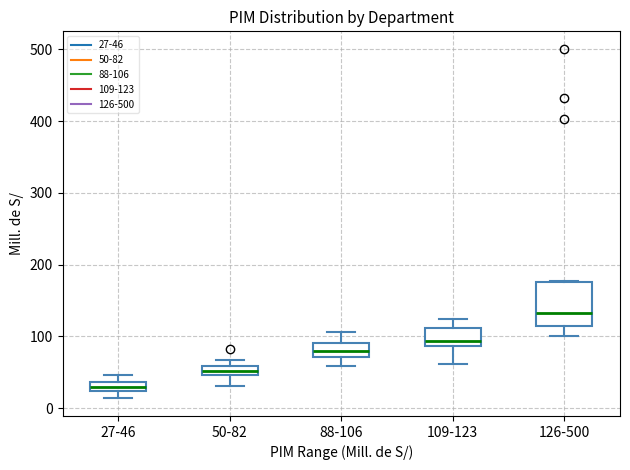

Where is the upper edge of the box for 88-106 on the y-axis? The values are not printed on the chart, so give them approximately, as read against the axis.

90